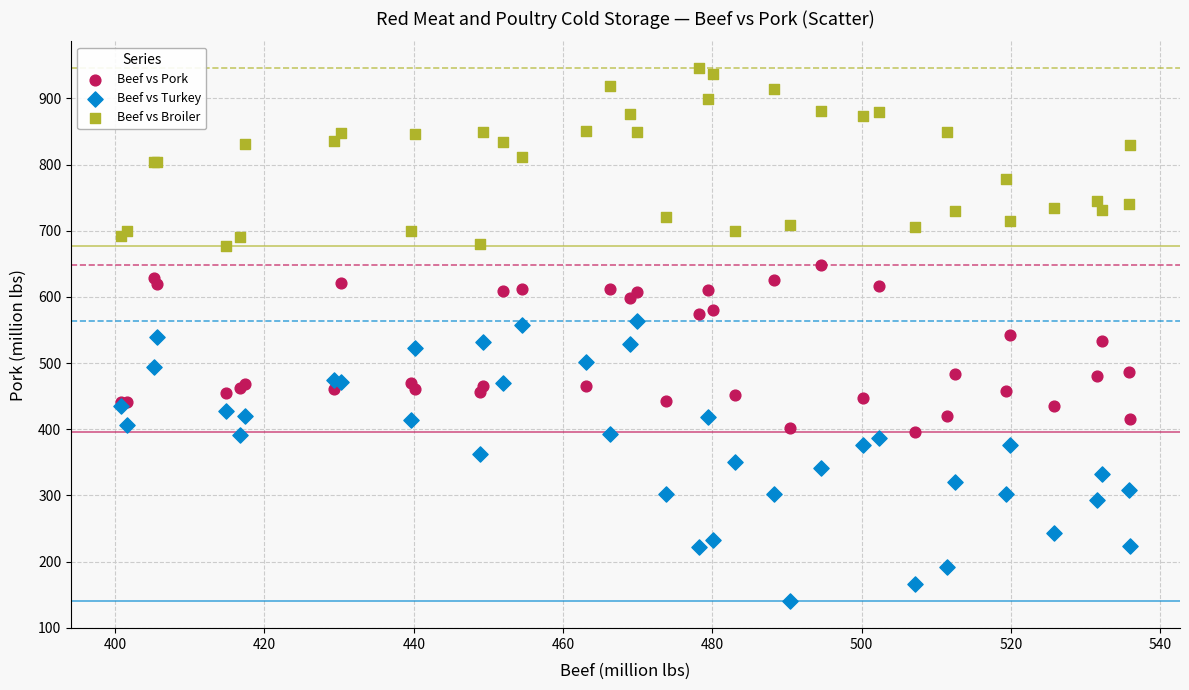

What is the X range (max minus min) for the scatter plot?

135.1